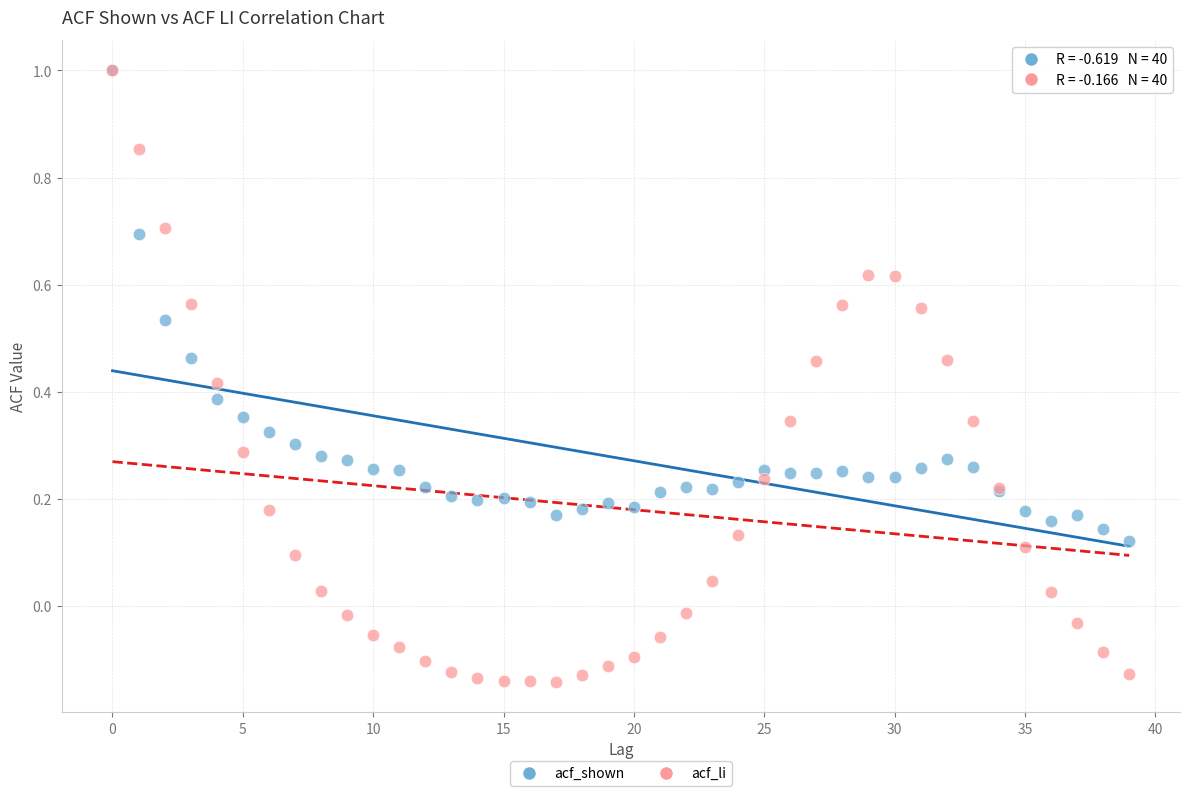

What are all the series names shown in the legend?

acf_shown, acf_li